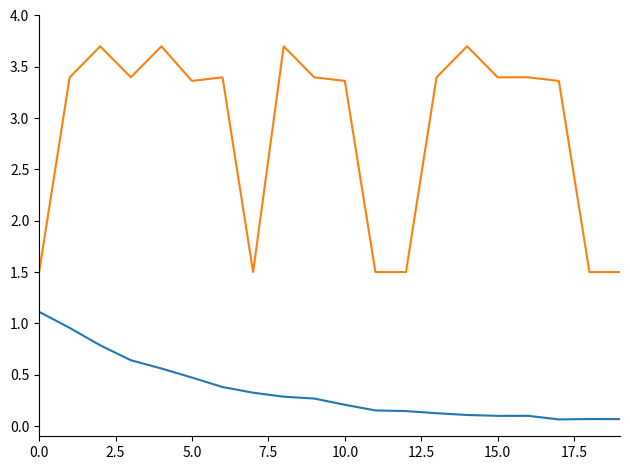

What is the maximum value shown in the chart?

3.7